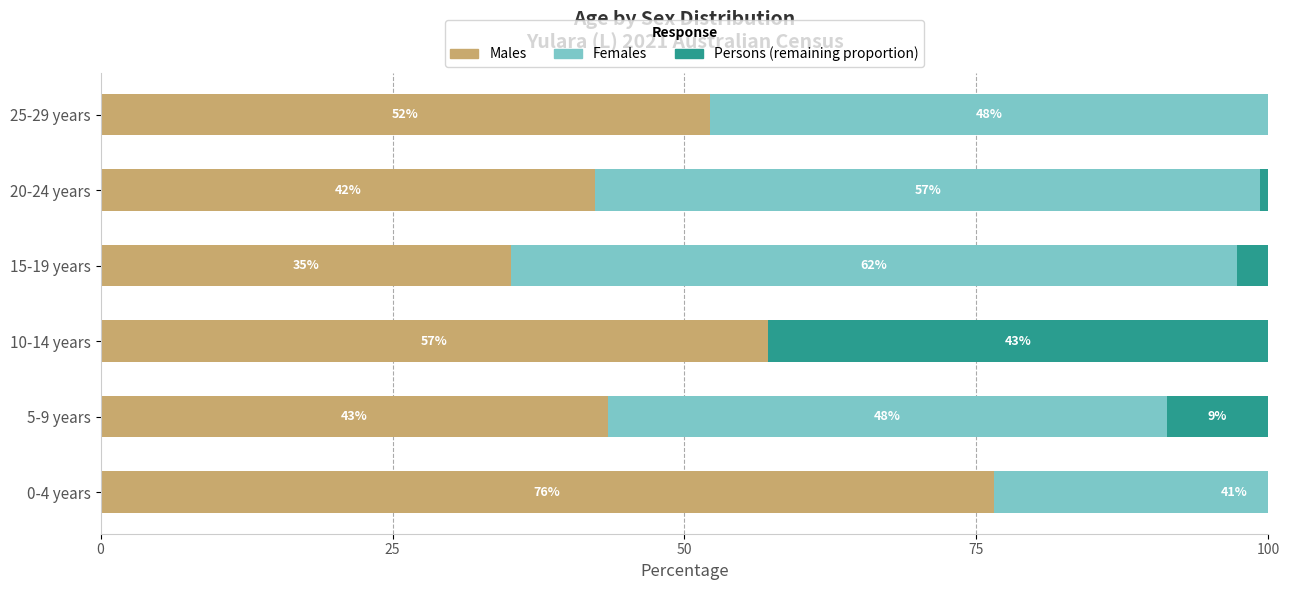

The value of Males at 25 is 67.9. True or false?

False